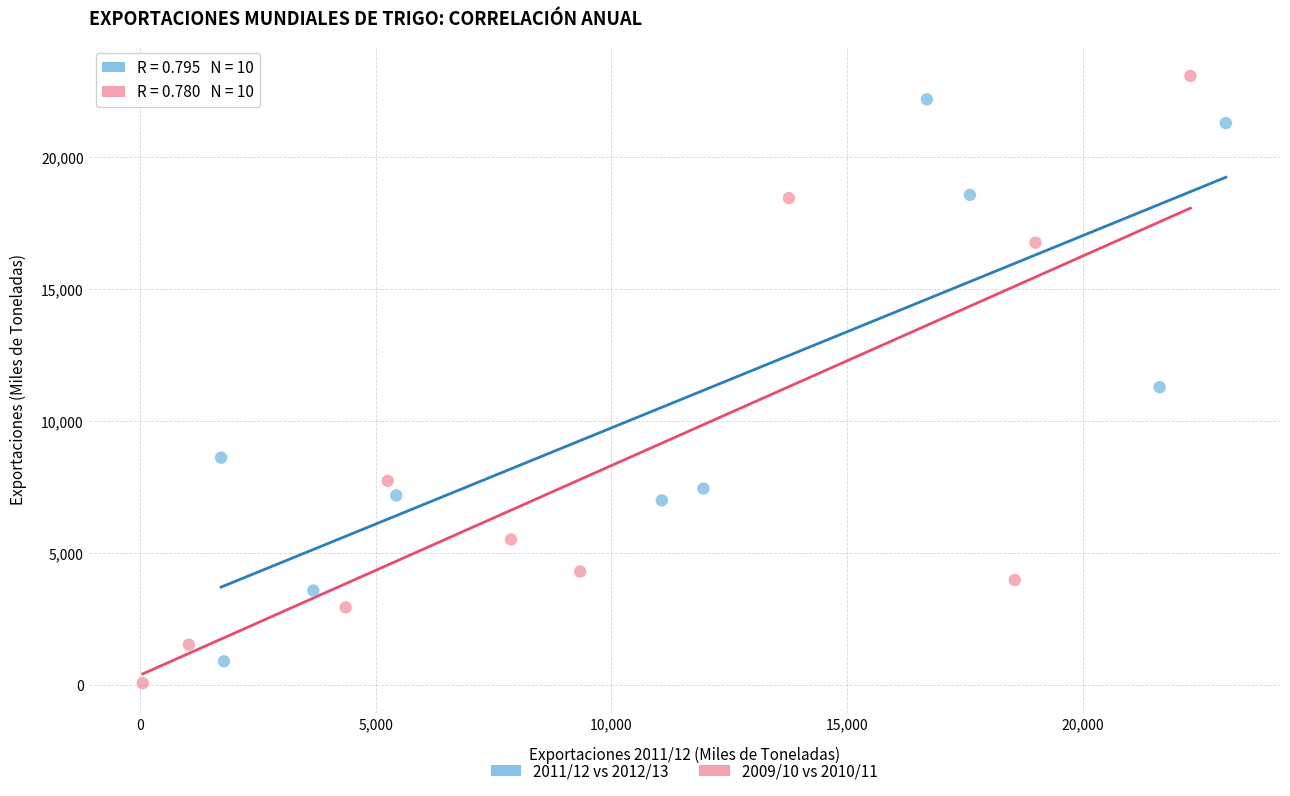

What are all the series names shown in the legend?

2011/12 vs 2012/13, 2009/10 vs 2010/11